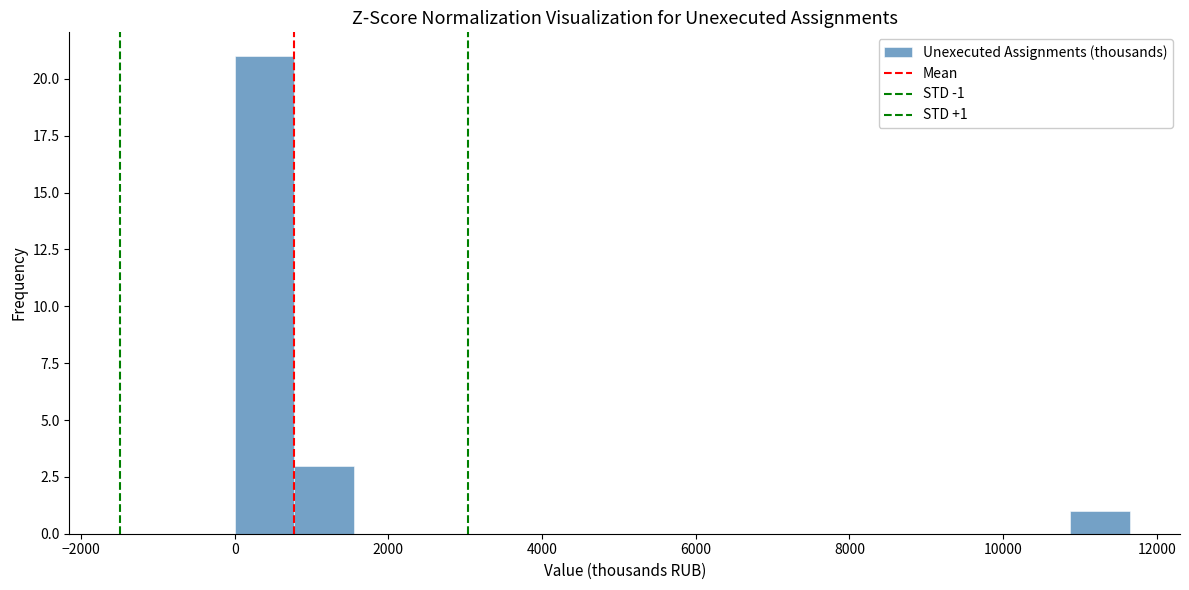

Read against the x-axis, roughly where is the centre of the tallest bar?

400